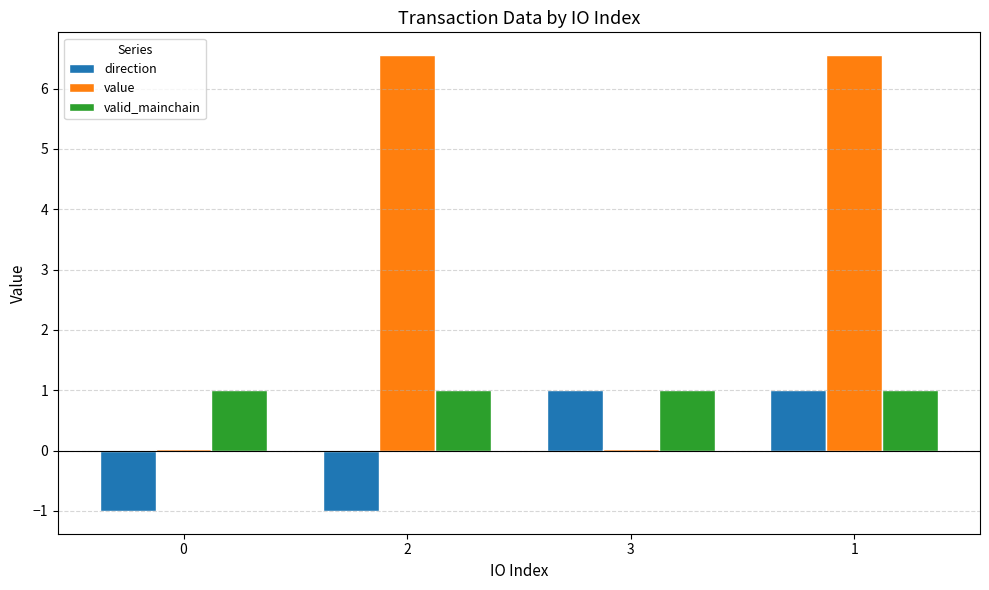

Rank the series at 0 from highest to lowest value.

valid_mainchain, value, direction